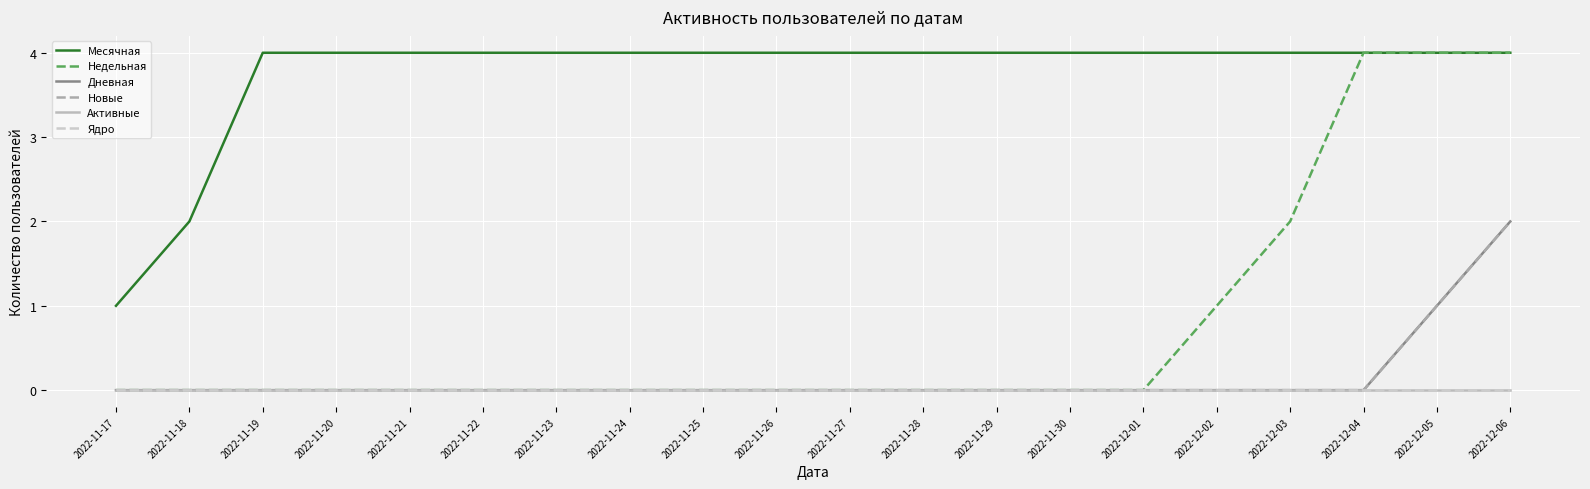

How many lines are shown in the chart?

6